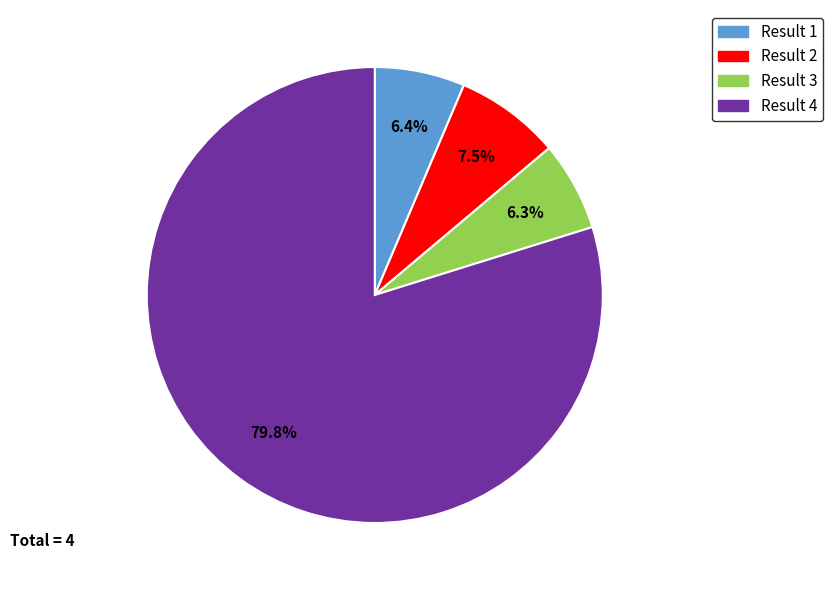

Is there any slice that represents more than half of the pie?

Yes